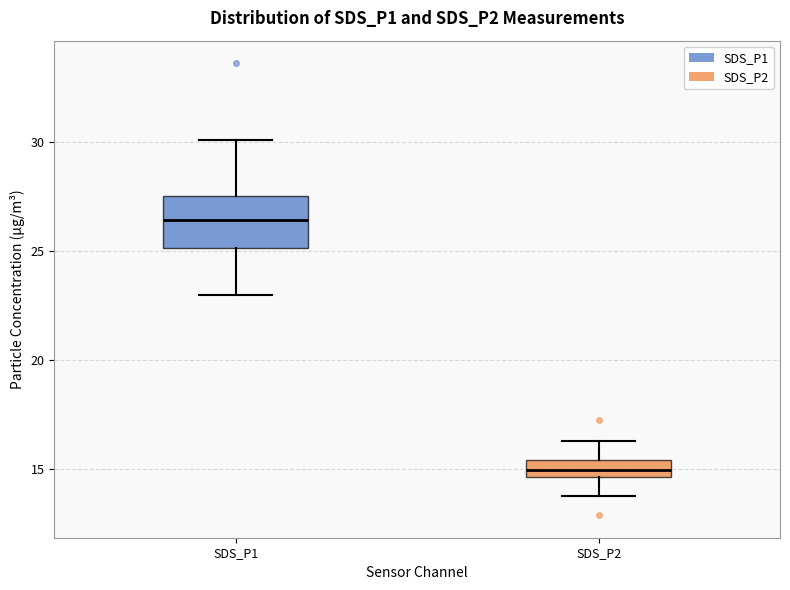

Which box is the tallest, from its lower edge to its upper edge?

SDS_P1